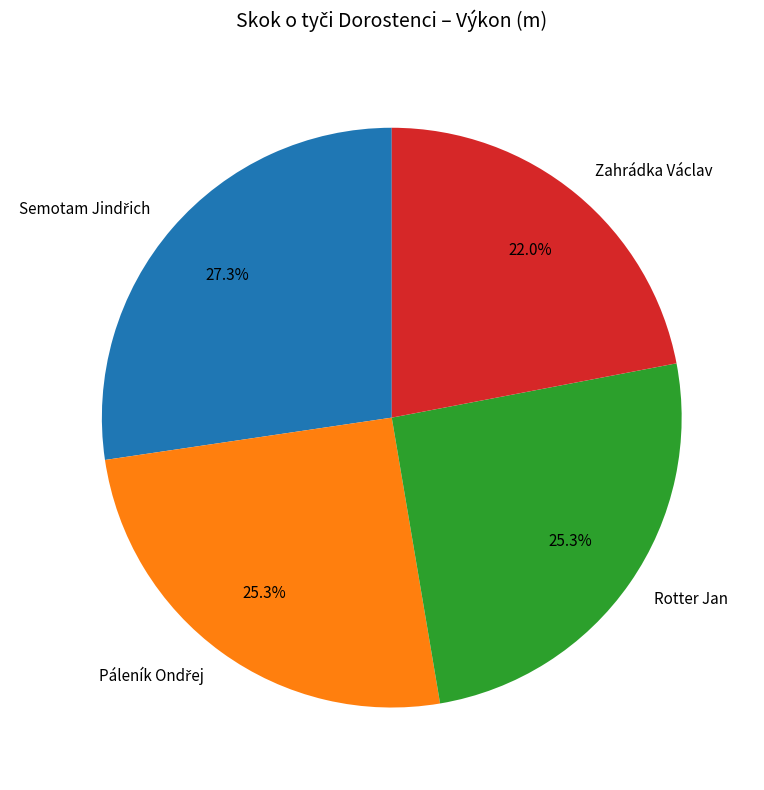

Is there any slice that represents more than half of the pie?

No